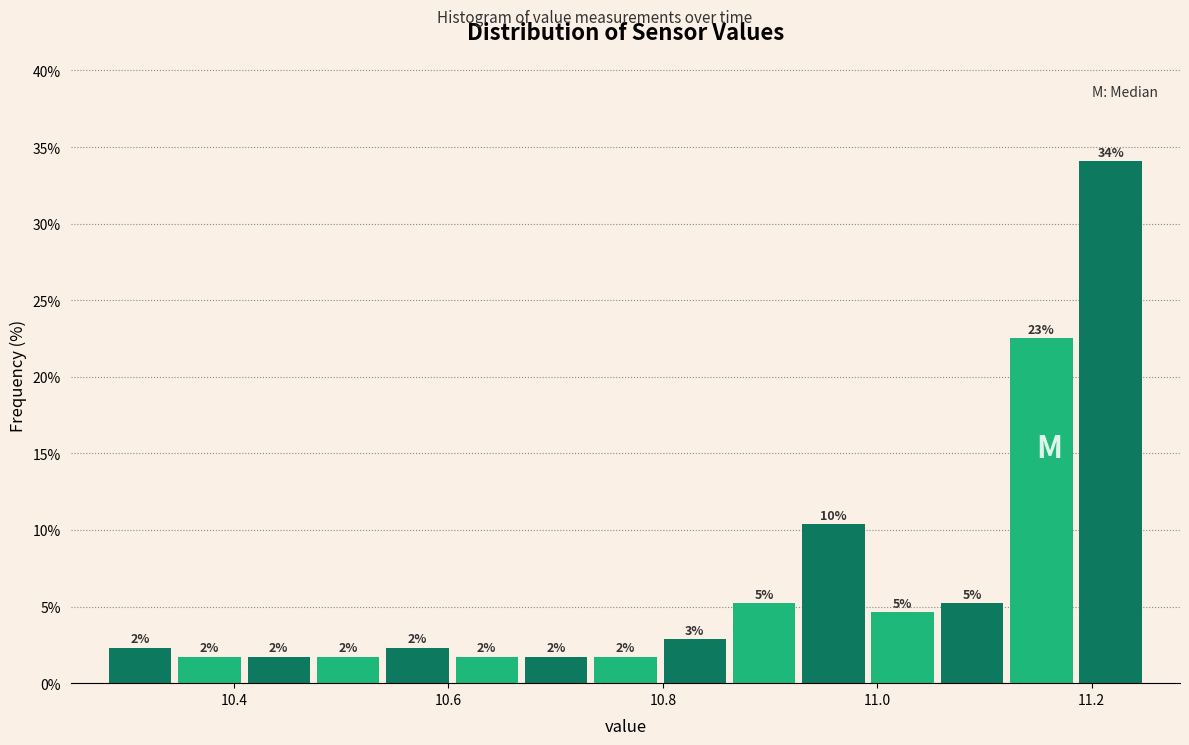

Read against the x-axis, roughly where is the centre of the tallest bar?

11.22